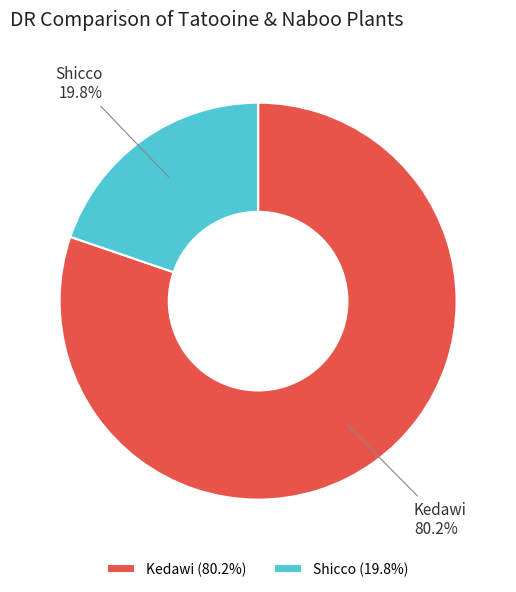

Does any single category account for the majority?

Yes